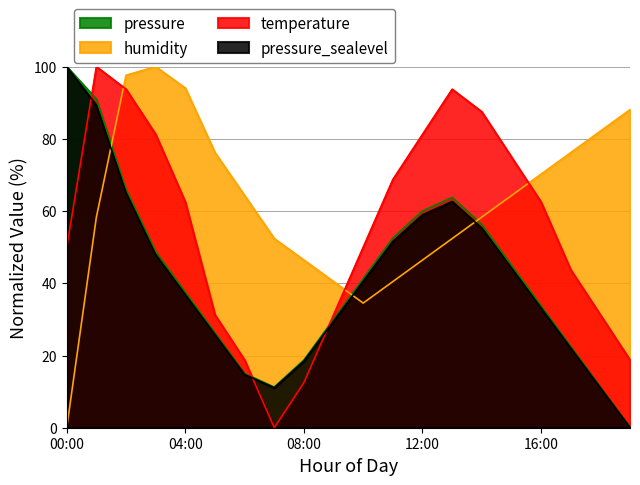

Rank the series by their maximum value, from lowest to highest.

pressure, temperature, humidity, pressure_norm